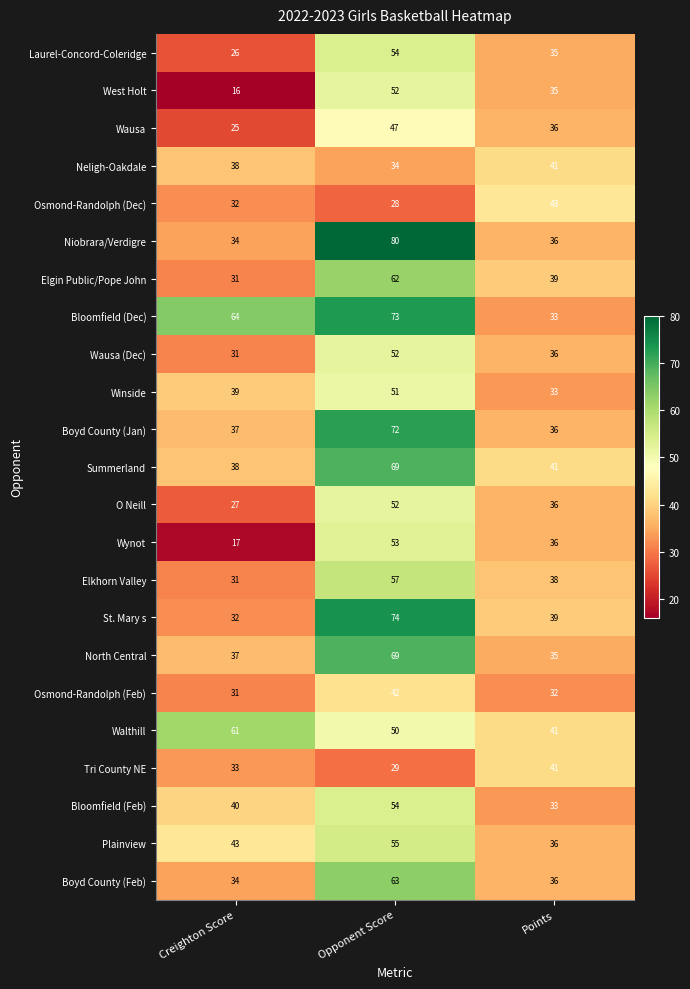

What is the greatest value displayed?

80